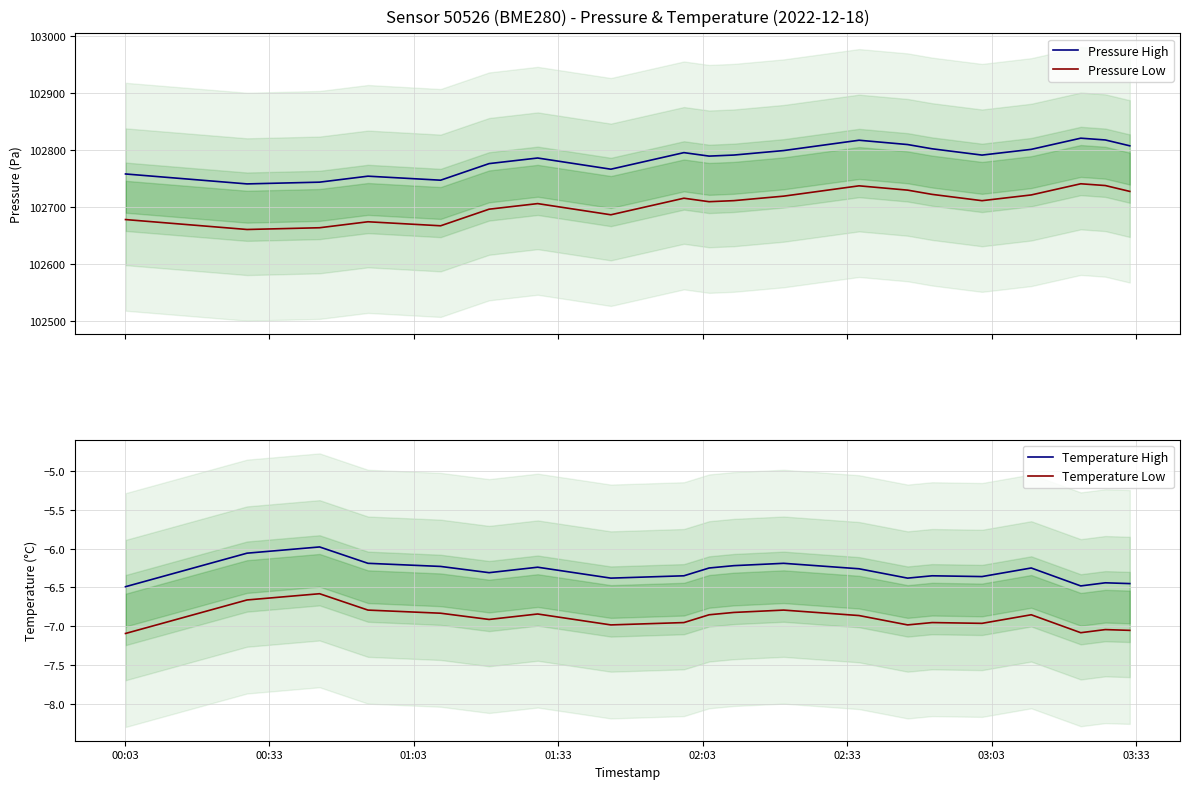

True or false: Pressure Low and Pressure High intersect in this chart.

False